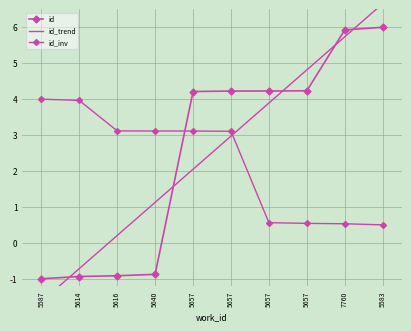

Which category has the lowest value in the id_trend series?

5587